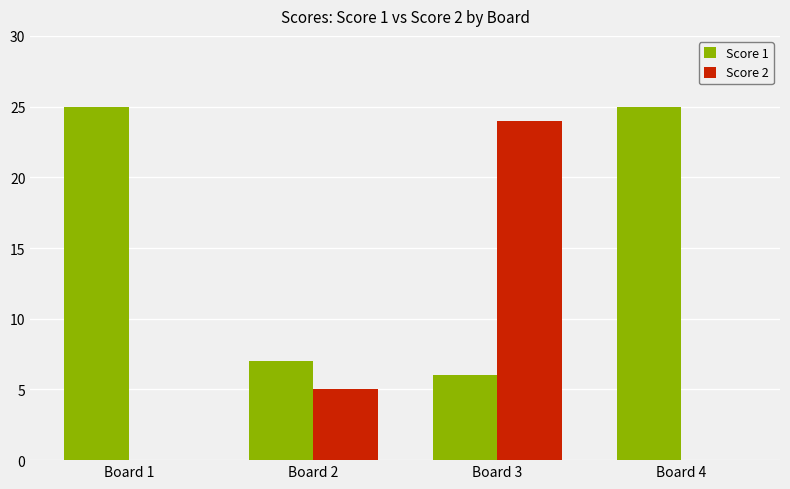

Reading right to left, transcribe all the data shown in this chart.

Score 1: Board 4=25	Board 3=6	Board 2=7	Board 1=25
Score 2: Board 4=0	Board 3=24	Board 2=5	Board 1=0